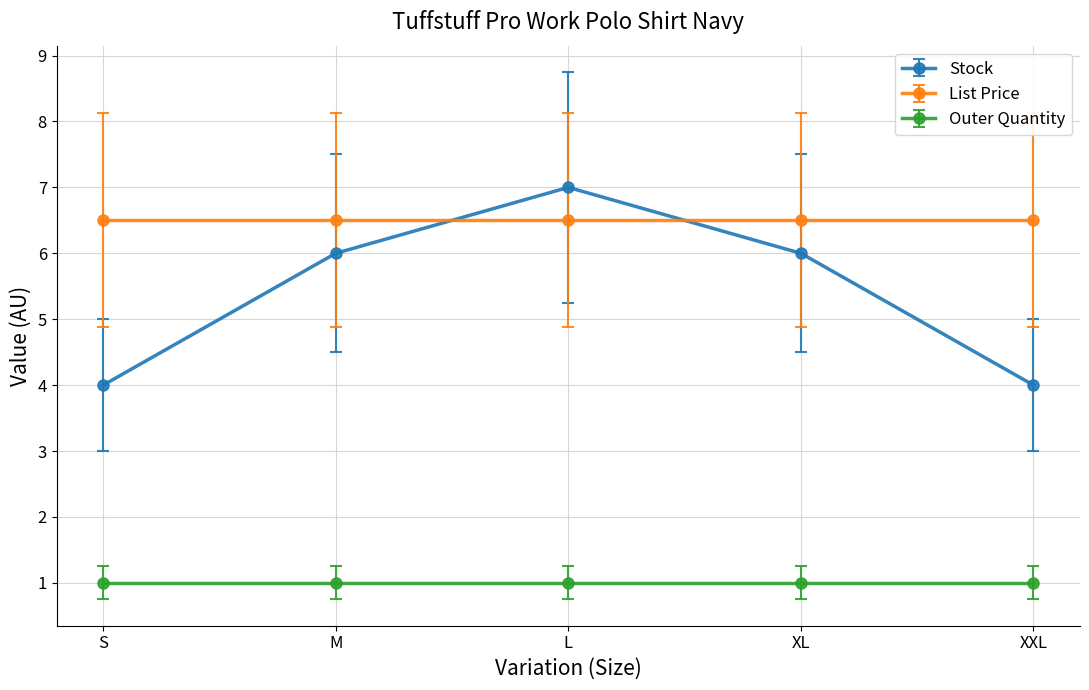

How many lines are shown in the chart?

3